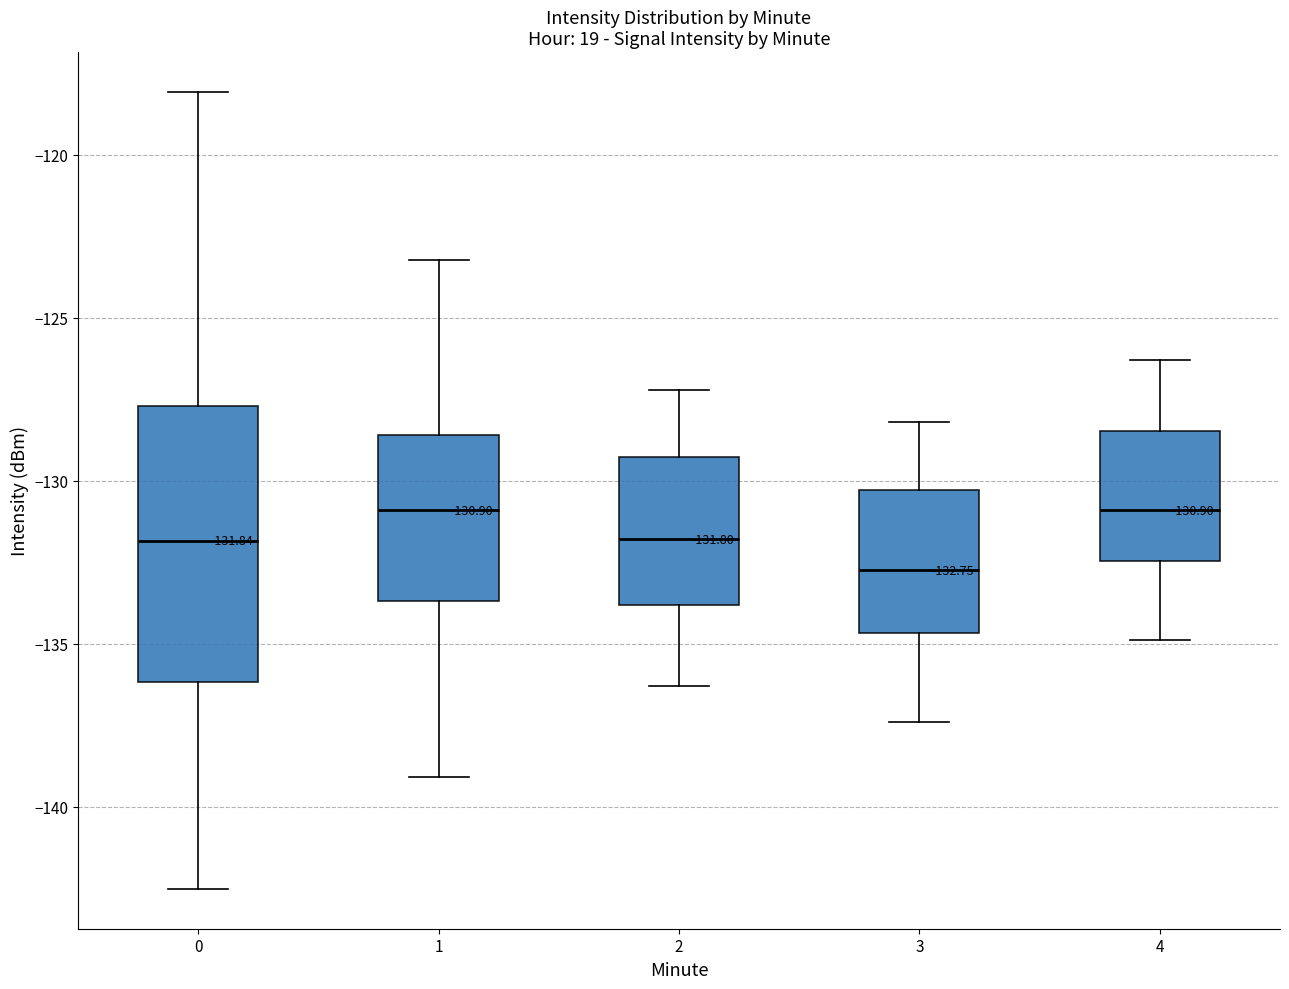

Which box is the tallest, from its lower edge to its upper edge?

0